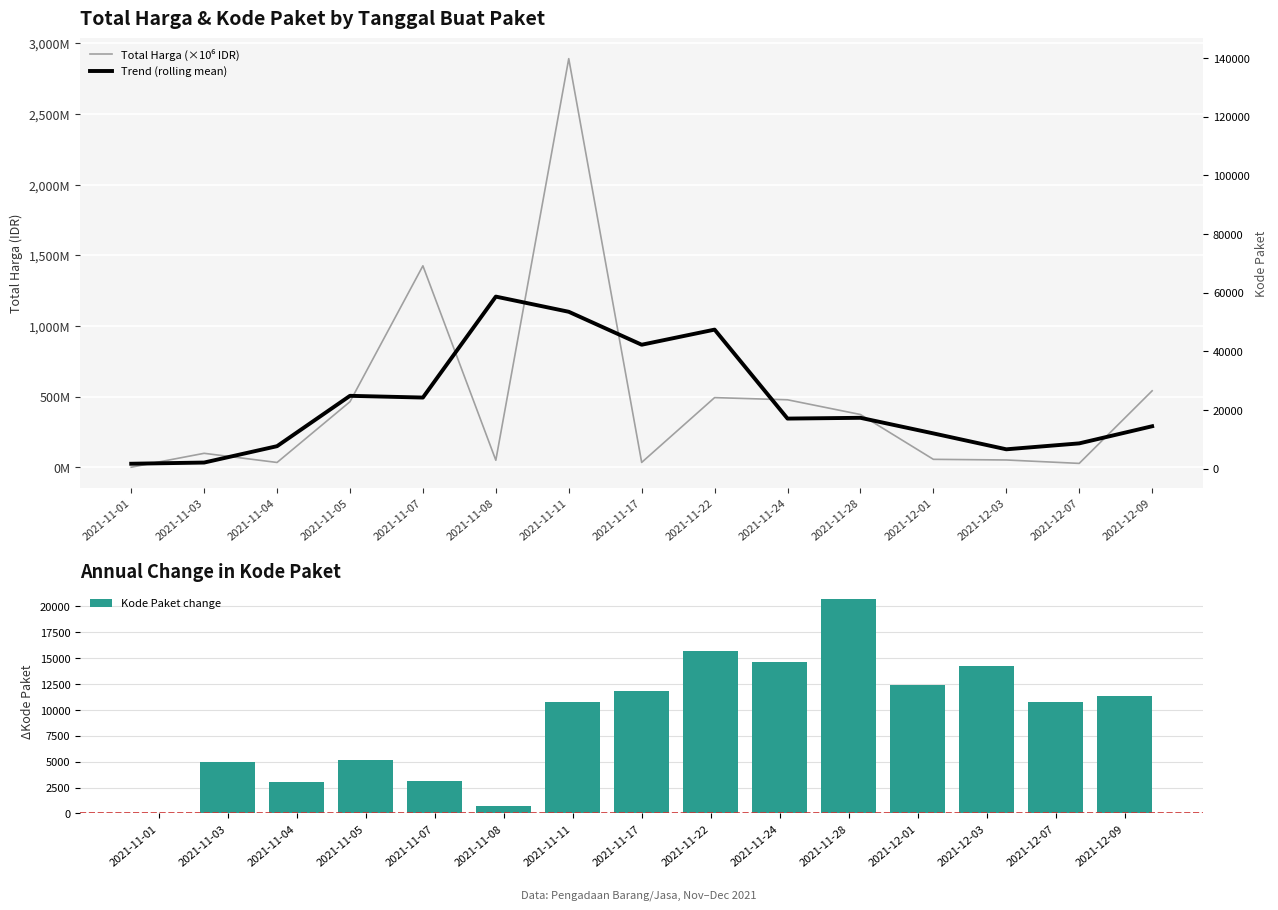

What is the highest value of the Trend (rolling mean) series?

1207.9